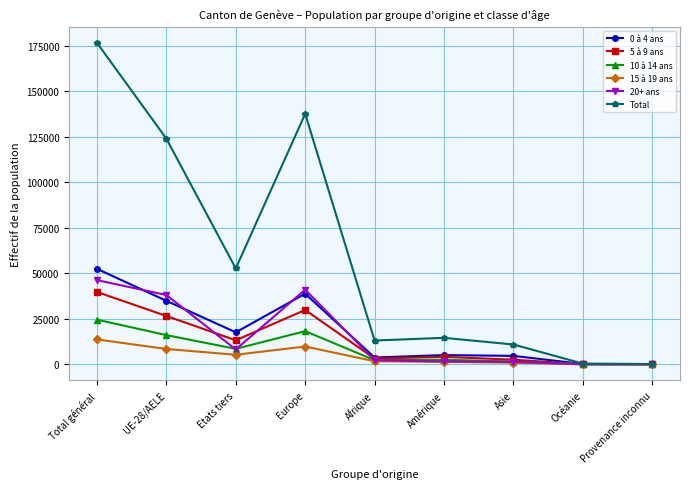

What is the label of the 4th point from the left?

Europe